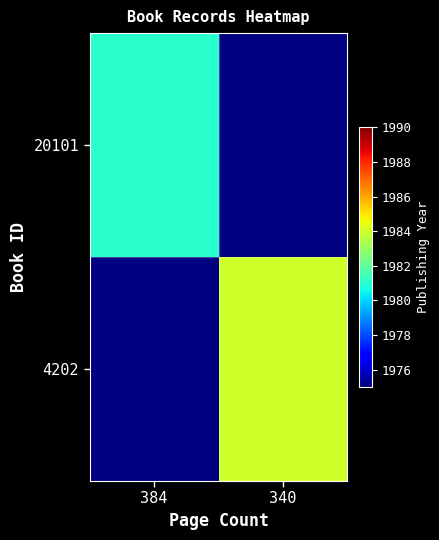

Which series has the widest spread of values?

20101